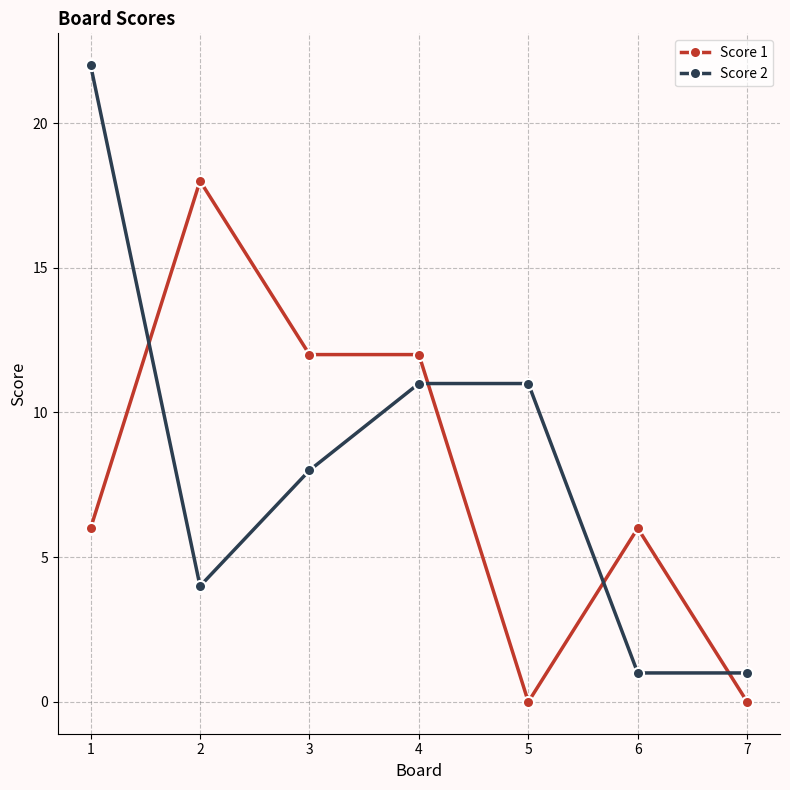

After their last crossing, which series has the higher values: Score 2 or Score 1?

Score 2